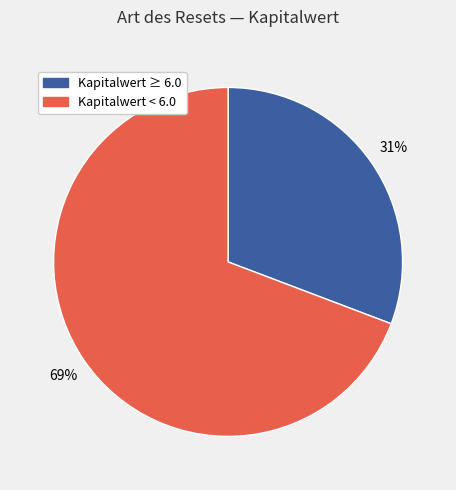

To the nearest percent, what is the difference between the largest and smallest slice percentages?

38%